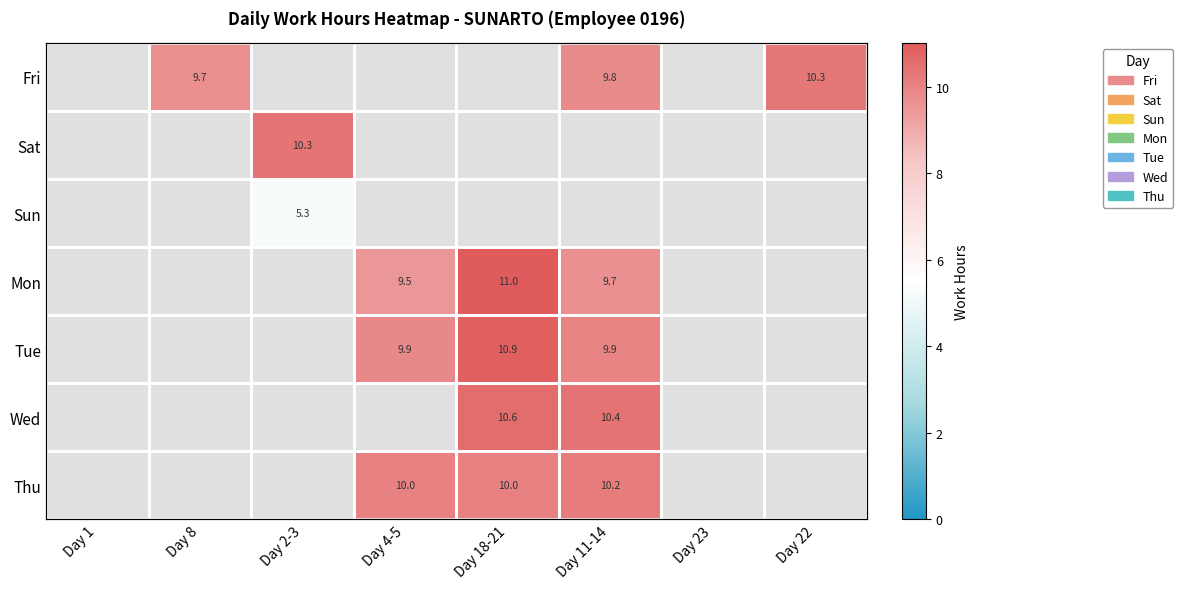

Between Day 18-21 and Day 22, which series saw the biggest shift?

Mon